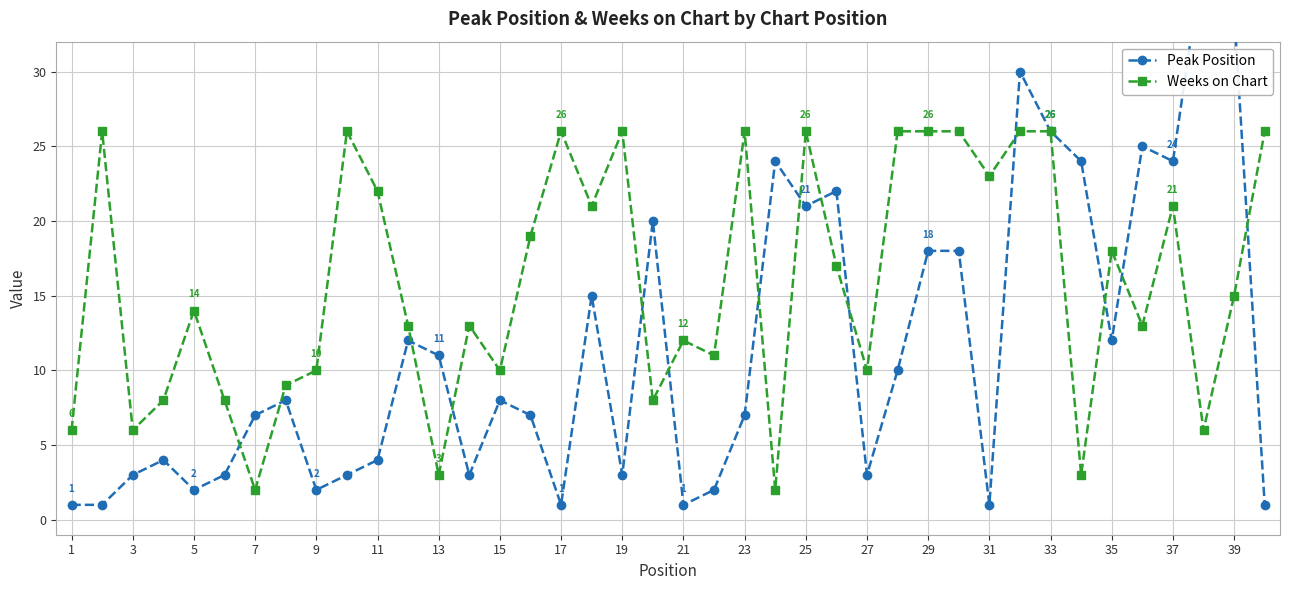

At which category does Weeks on Chart reach its first local valley?

3